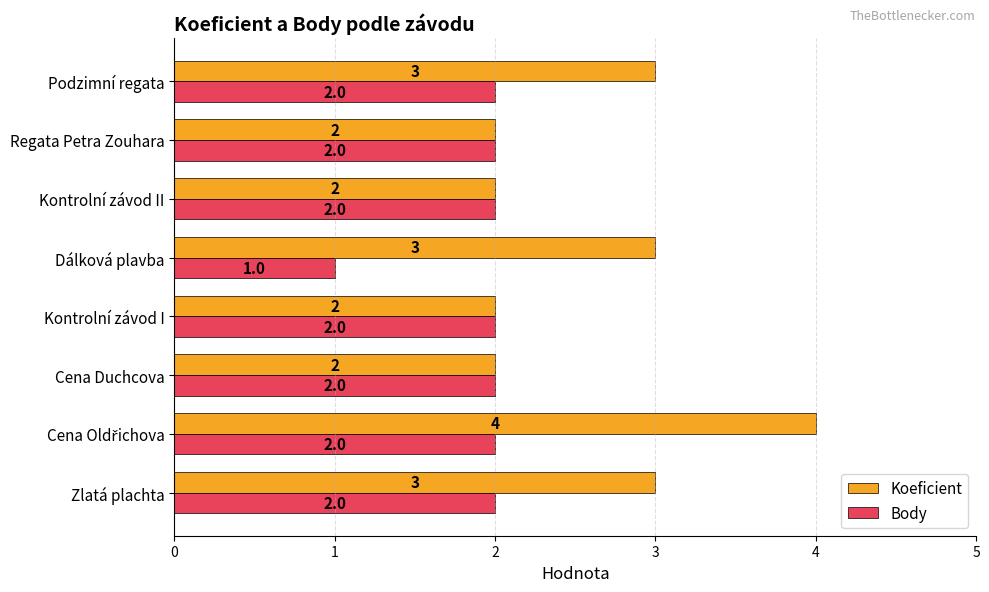

What is the highest value of the Body series?

2